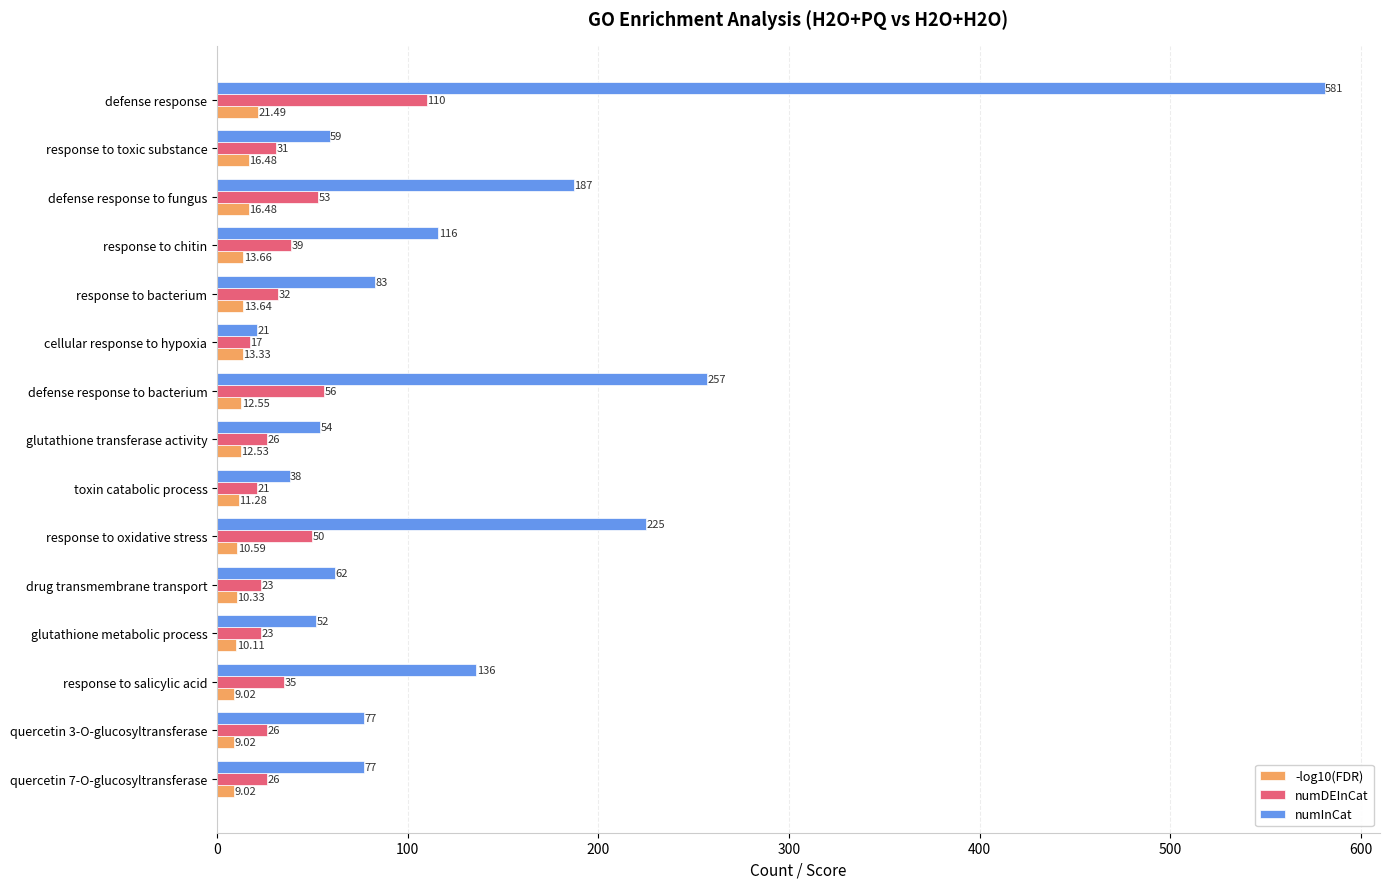

Which series has the largest range (max minus min)?

numInCat